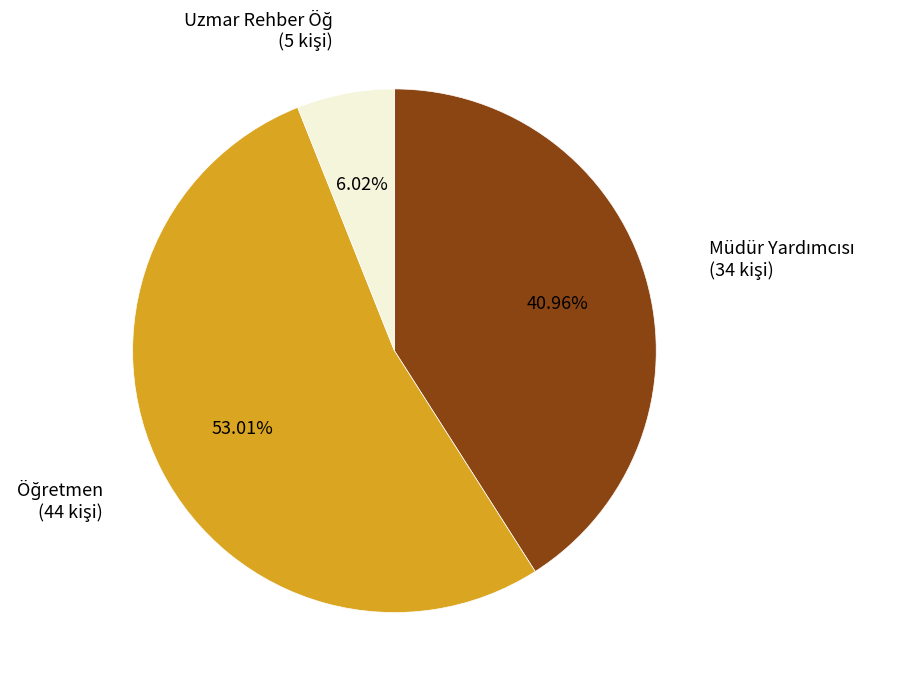

Is there any slice that represents more than half of the pie?

Yes